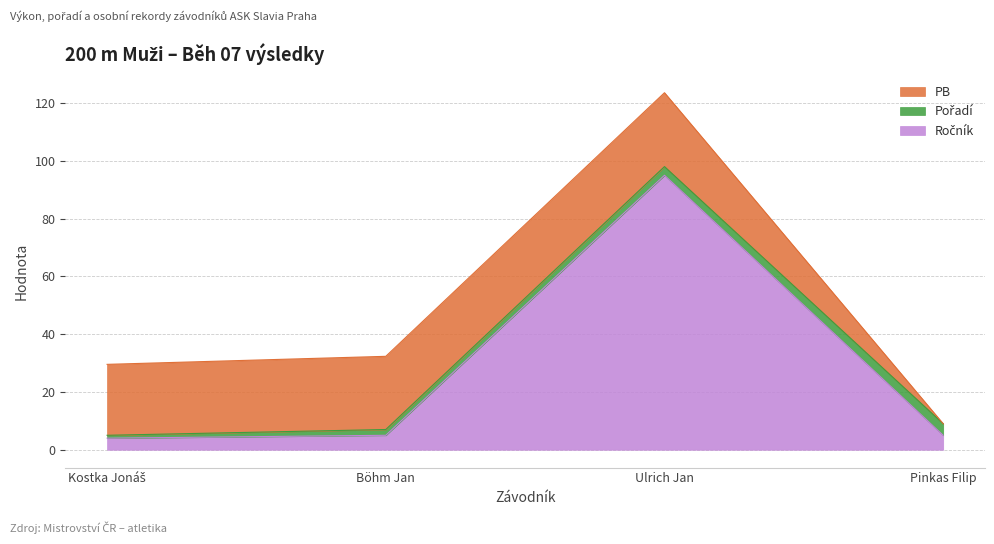

How many times do Pořadí and PB cross each other?

1